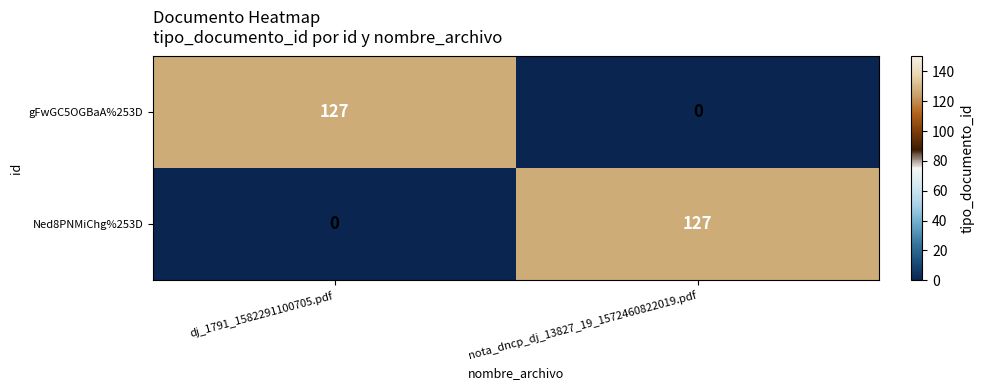

Count the number of data series in this chart.

2